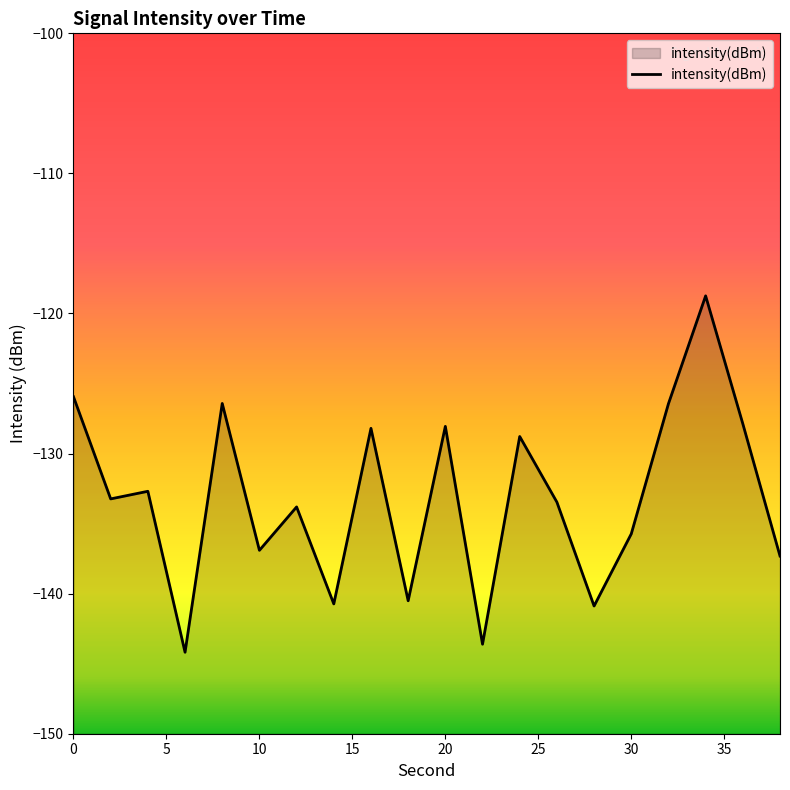

Rank the categories by value from lowest to highest.

6, 22, 28, 14, 18, 38, 10, 30, 12, 26, 2, 4, 24, 16, 20, 36, 32, 8, 0, 34